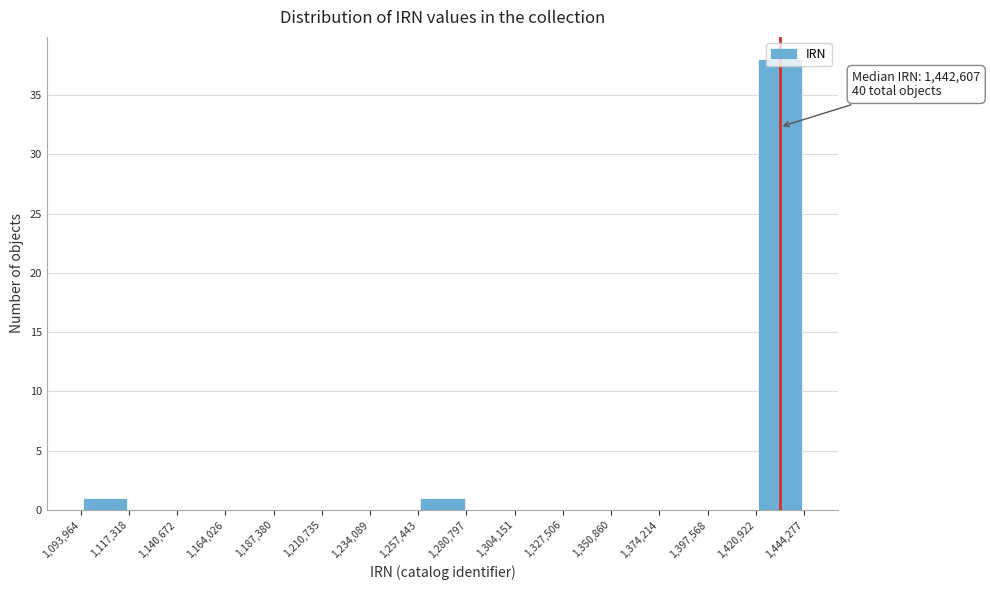

Over which range of the x-axis is the bar tallest?

1,420,922 to 1,444,277